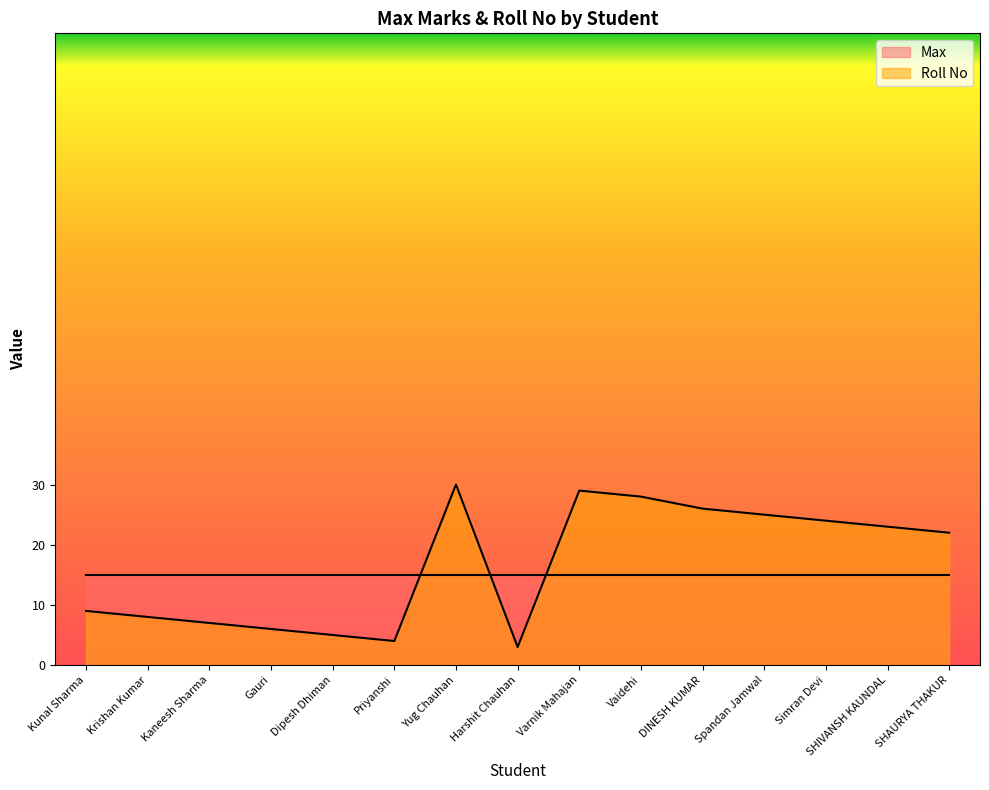

Count the number of categories in the chart.

15